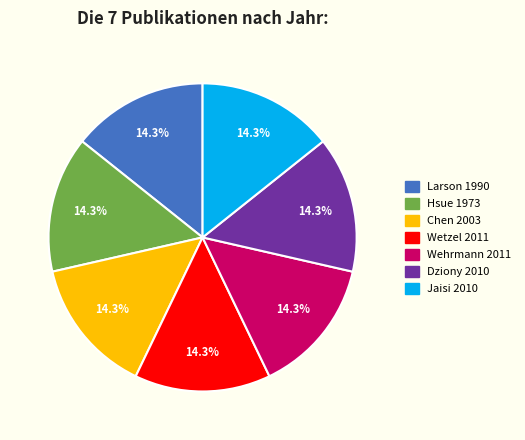

How many slices are in this pie chart?

7